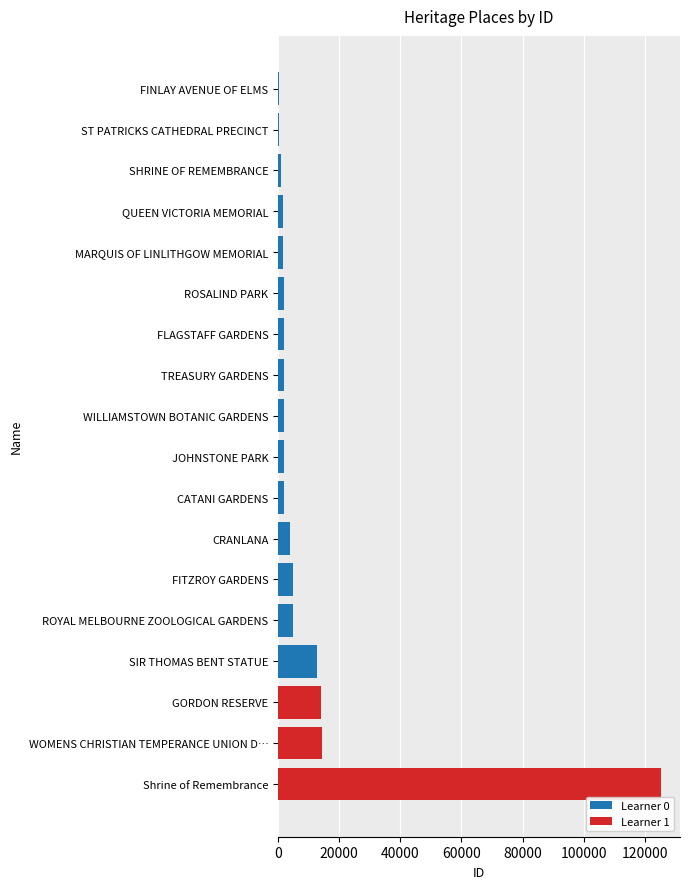

How many data points in Learner 0 are less than 1841?

9